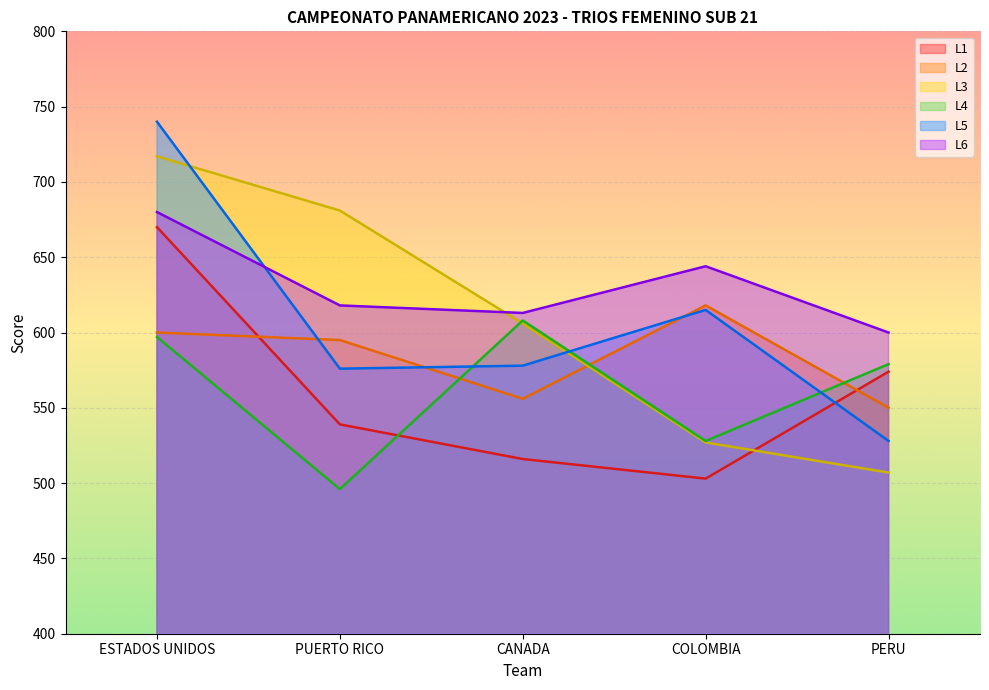

Reading left to right, list all the values displayed in this chart.

L1: ESTADOS UNIDOS=670	PUERTO RICO=539	CANADA=516	COLOMBIA=503	PERU=574
L2: ESTADOS UNIDOS=600	PUERTO RICO=595	CANADA=556	COLOMBIA=618	PERU=550
L3: ESTADOS UNIDOS=717	PUERTO RICO=681	CANADA=606	COLOMBIA=527	PERU=507
L4: ESTADOS UNIDOS=597	PUERTO RICO=496	CANADA=608	COLOMBIA=528	PERU=579
L5: ESTADOS UNIDOS=740	PUERTO RICO=576	CANADA=578	COLOMBIA=615	PERU=528
L6: ESTADOS UNIDOS=680	PUERTO RICO=618	CANADA=613	COLOMBIA=644	PERU=600